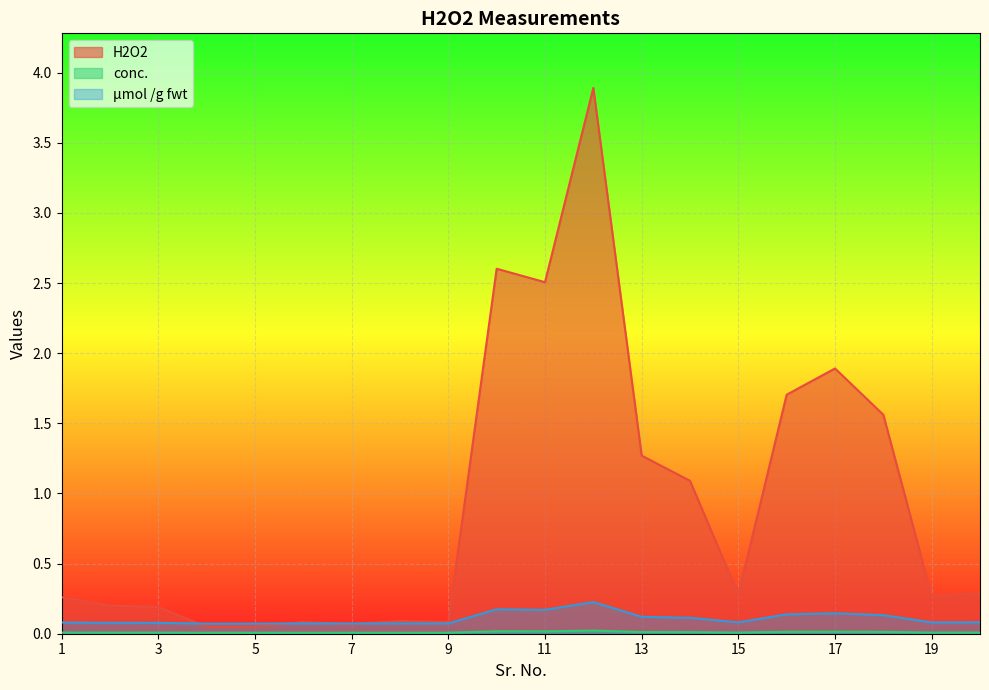

At which category does conc. reach its first local peak?

6